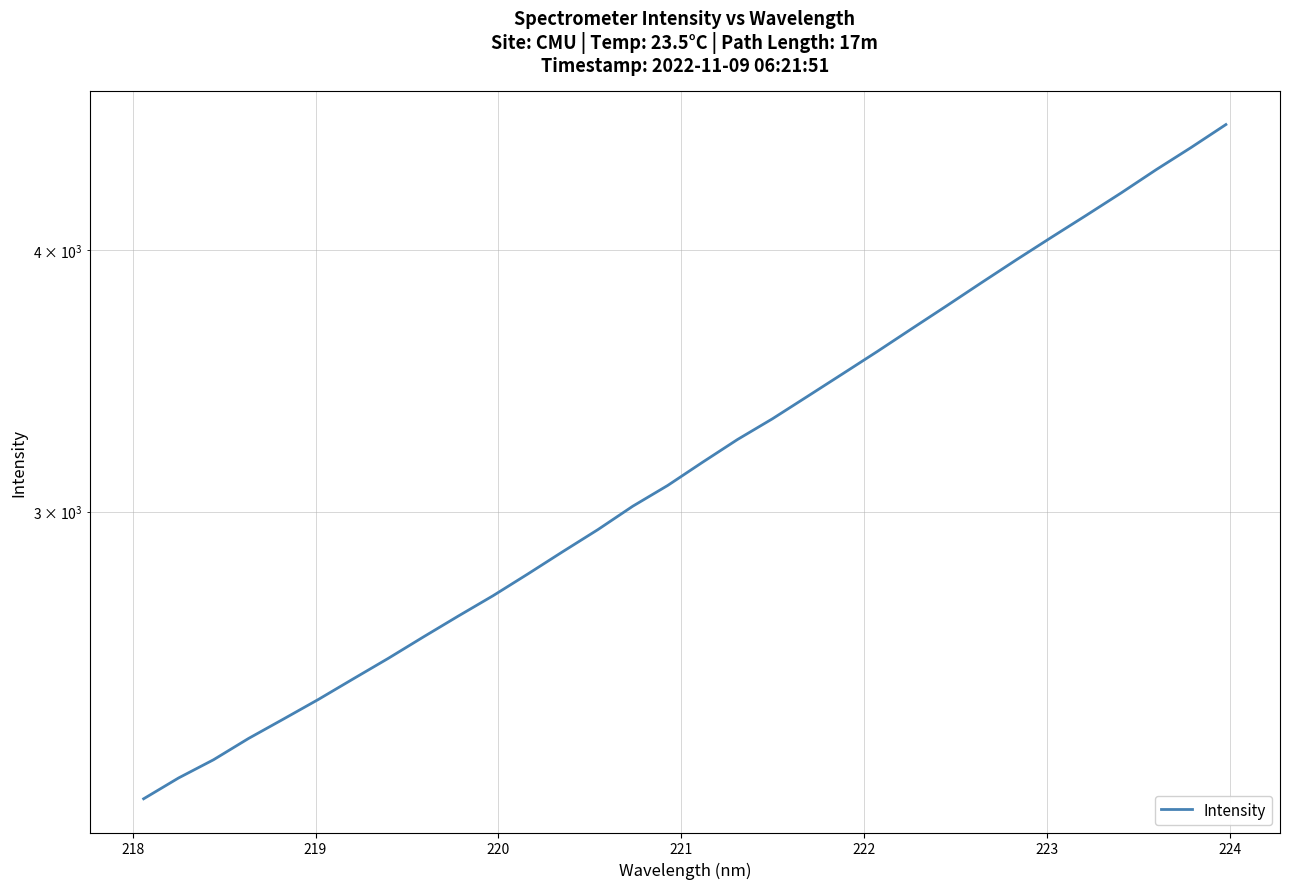

What is the value of the 8th point from the left?

2552.8